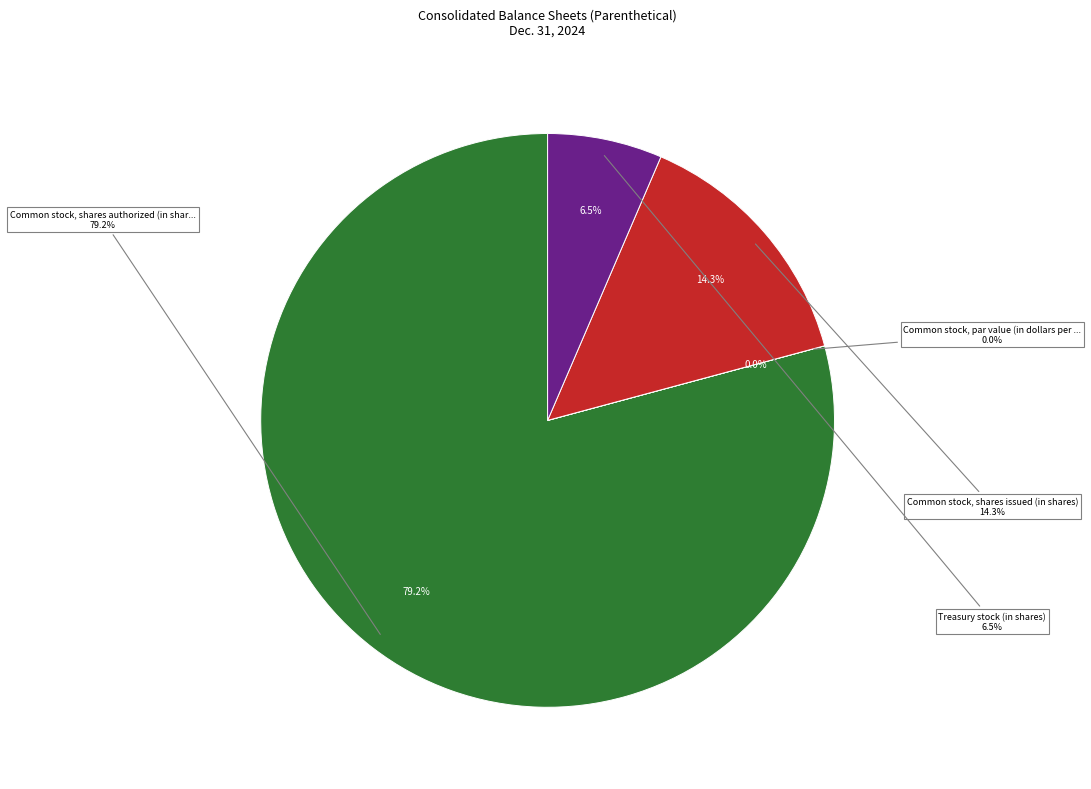

Which slice is the largest?

Common stock, shares authorized (in shares)